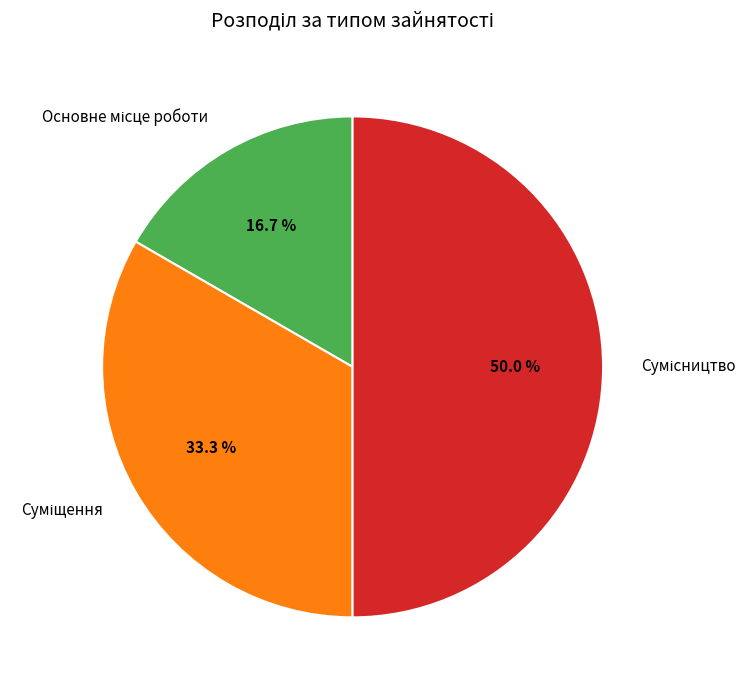

Which category has the biggest portion of the pie?

Сумісництво